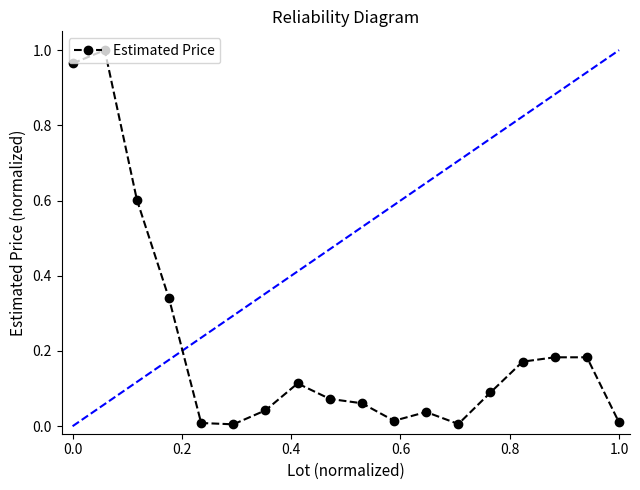

True or false: there are more than 1 points higher than both neighbors.

True